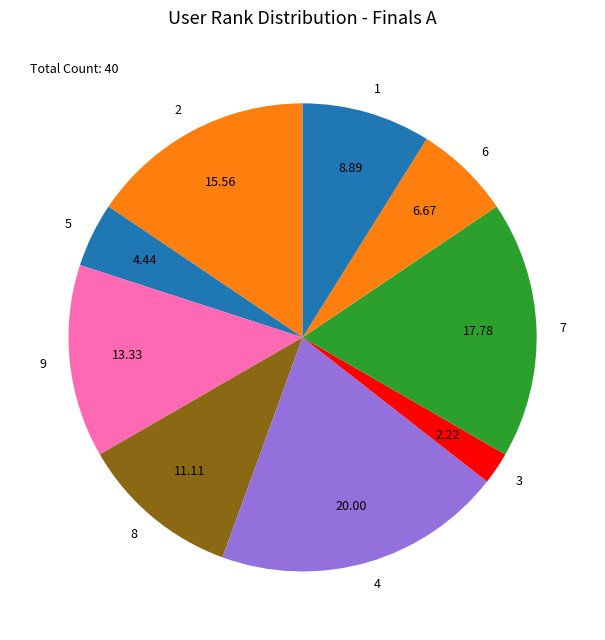

Which has a higher value, 3 or 9?

9